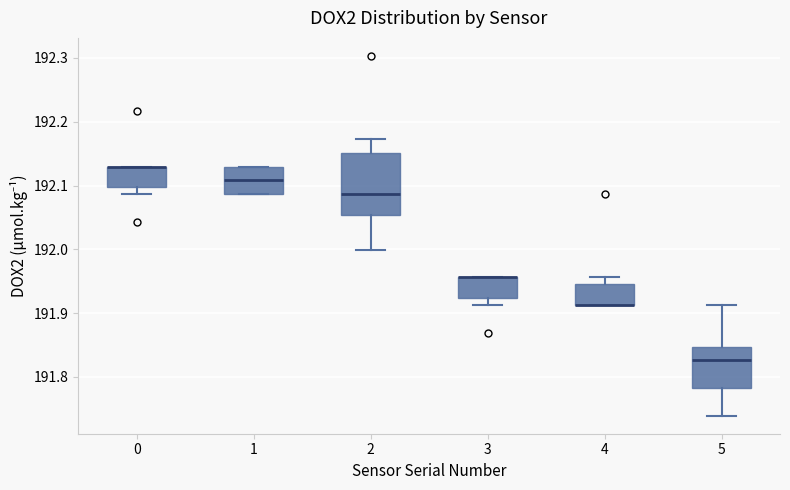

Where does the upper whisker of the box at x = 2 end on the y-axis? The values are not printed on the chart, so give them approximately, as read against the axis.

192.17